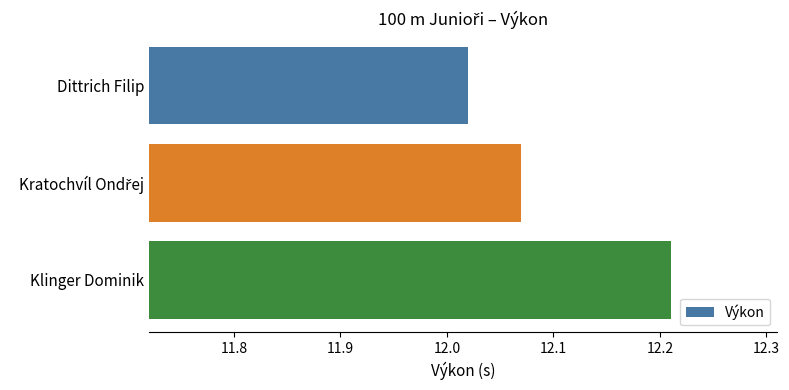

What is the change in value from Dittrich Filip to Klinger Dominik?

+0.2